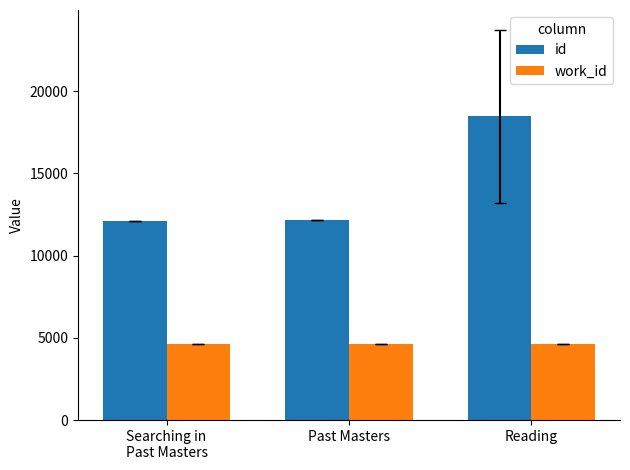

What is the spread (max minus min) of values at Past Masters?

7536.0